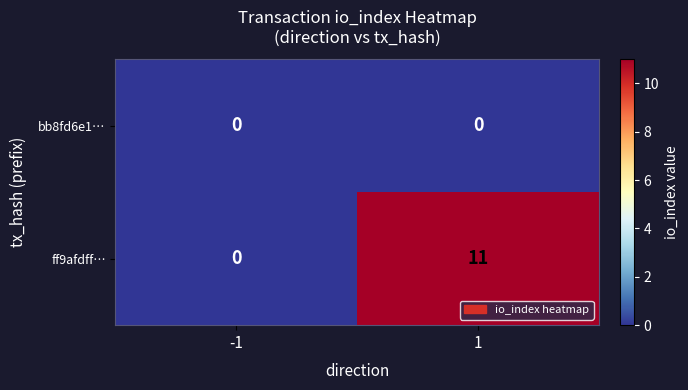

Which label corresponds to the largest value in the chart?

1